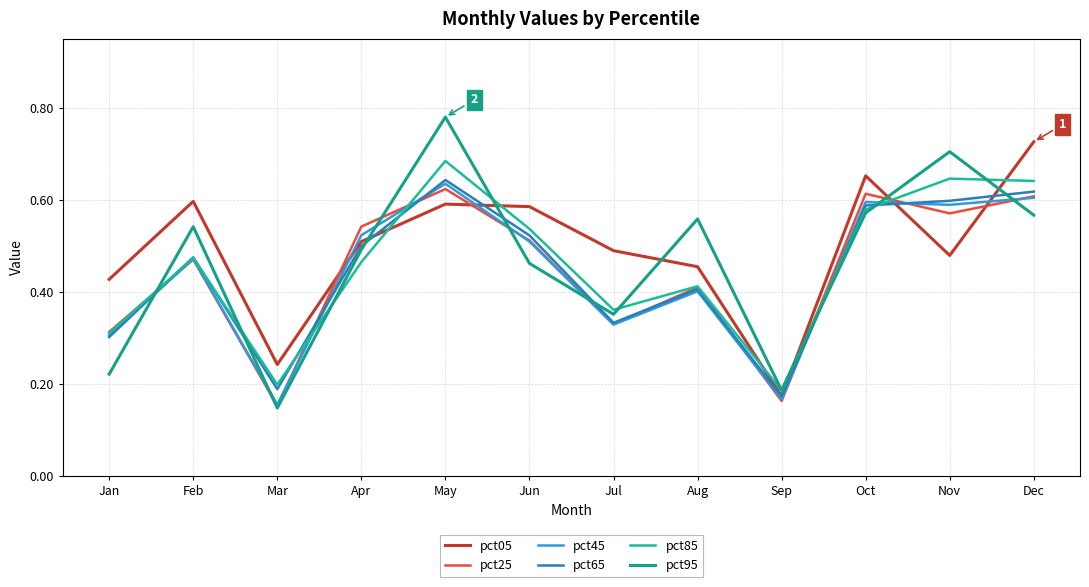

Read the pct65 value at Nov.

0.6